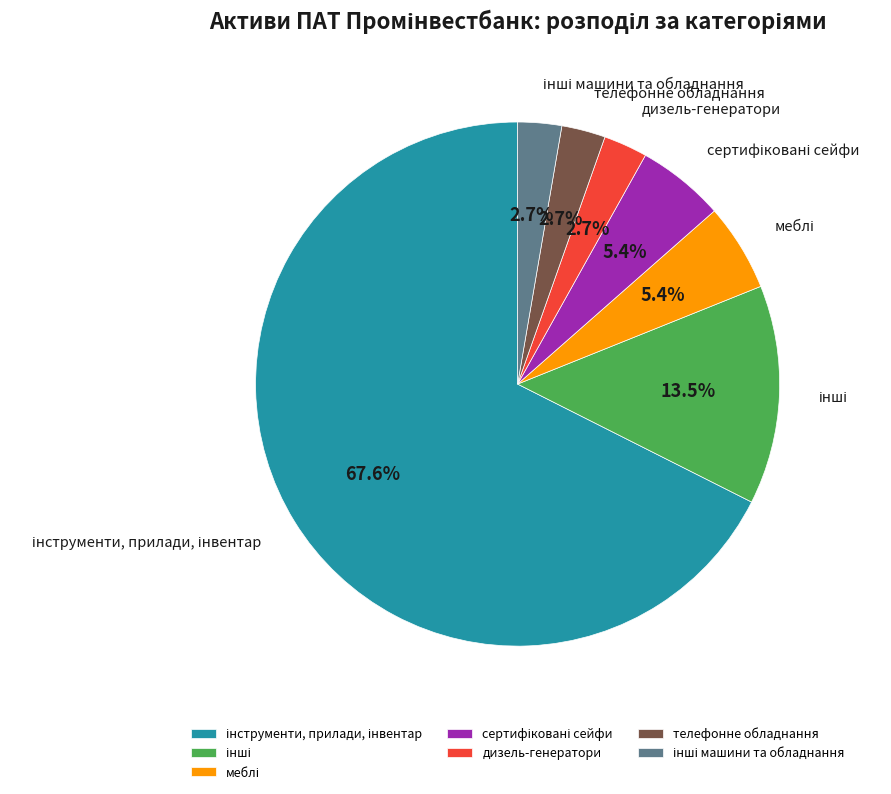

How much of the chart is everything except дизель-генератори?

97.3%